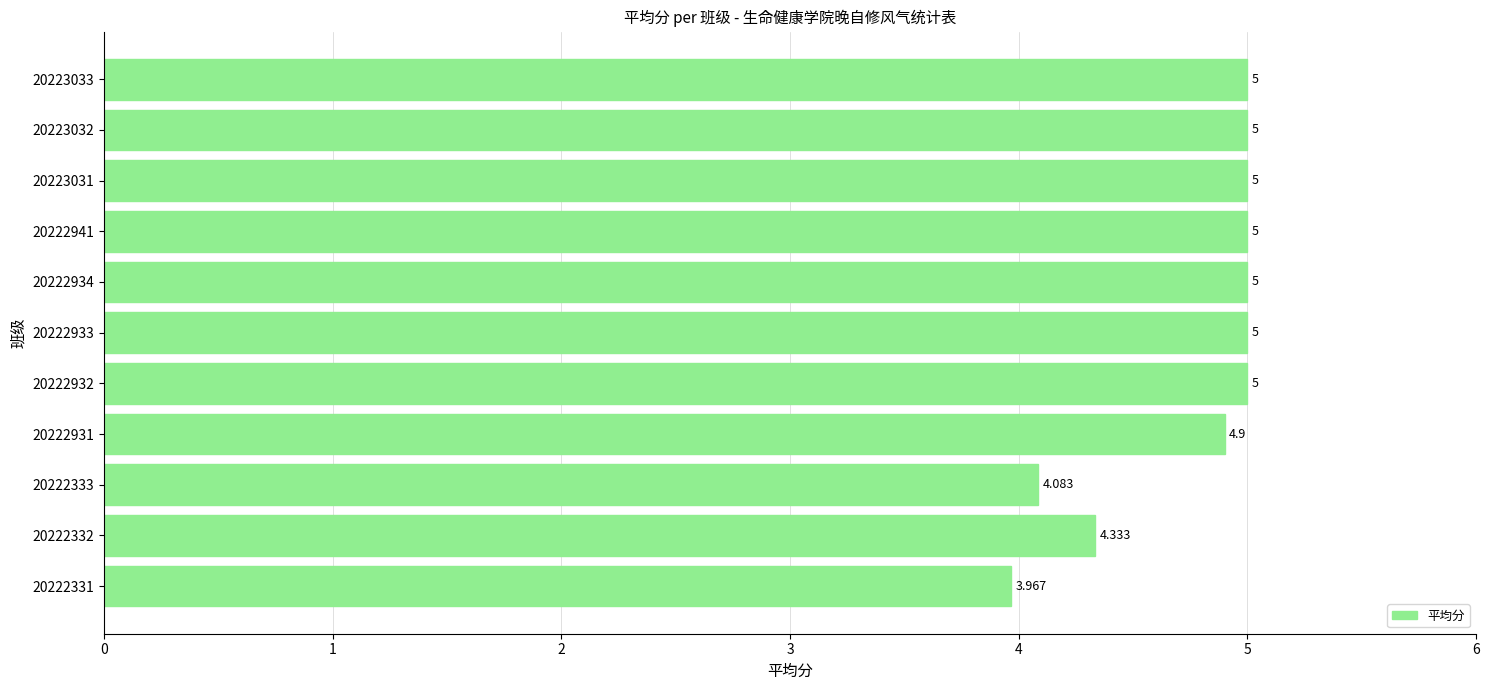

How many data points does each series have?

11